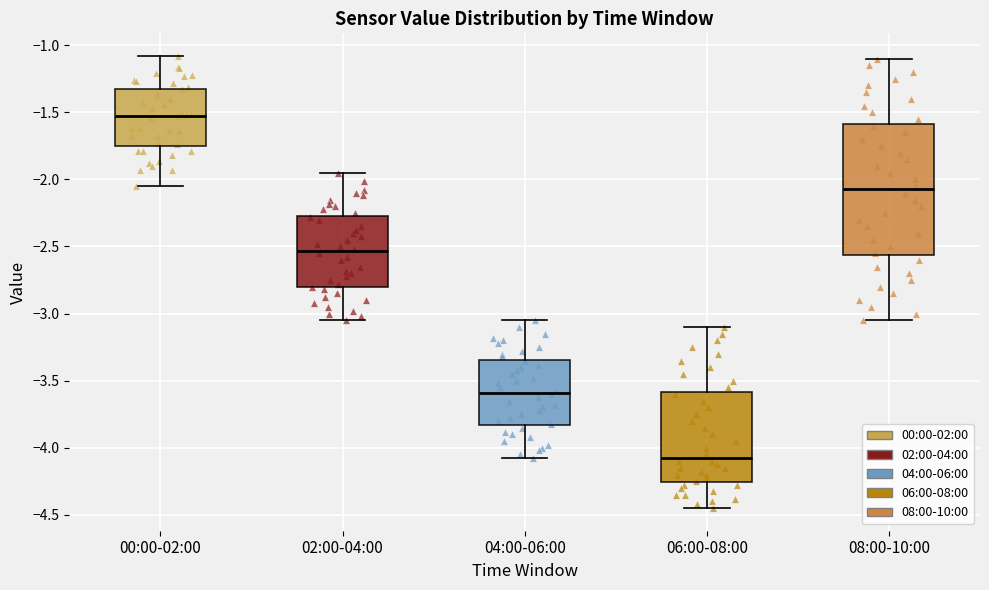

Where does the upper whisker of the box for 06:00-08:00 end on the y-axis? The values are not printed on the chart, so give them approximately, as read against the axis.

-3.10